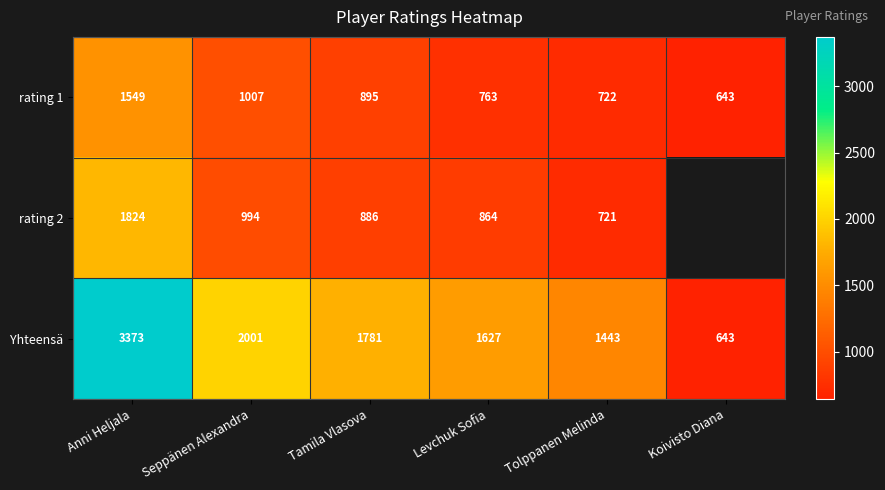

Is it true that rating 2 equals 1361.6 at Levchuk Sofia?

False